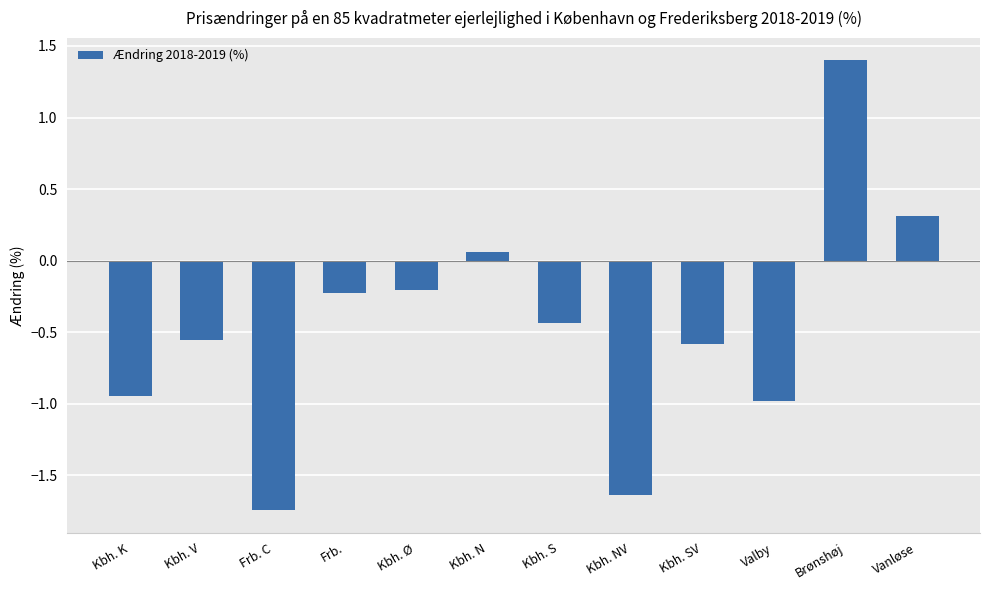

How many values are below 0?

9